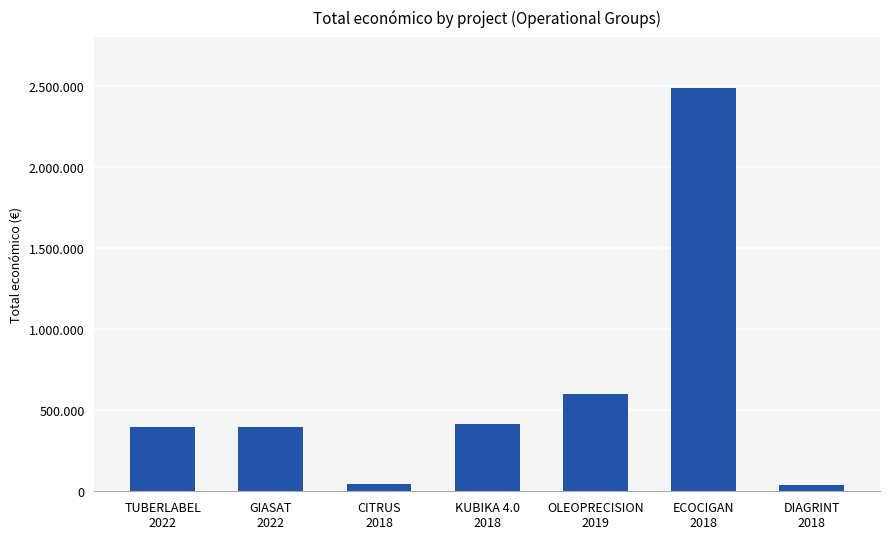

Rank the categories by value from lowest to highest.

DIAGRINT
2018, CITRUS
2018, TUBERLABEL
2022, GIASAT
2022, KUBIKA 4.0
2018, OLEOPRECISION
2019, ECOCIGAN
2018